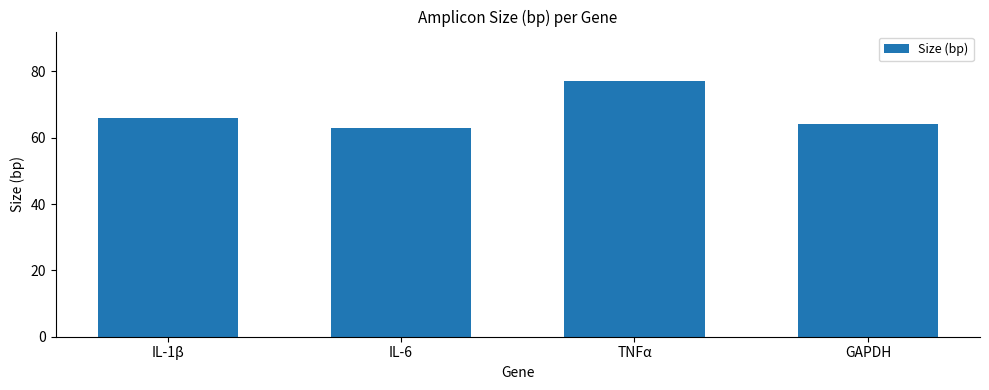

How many bars are there in total?

4